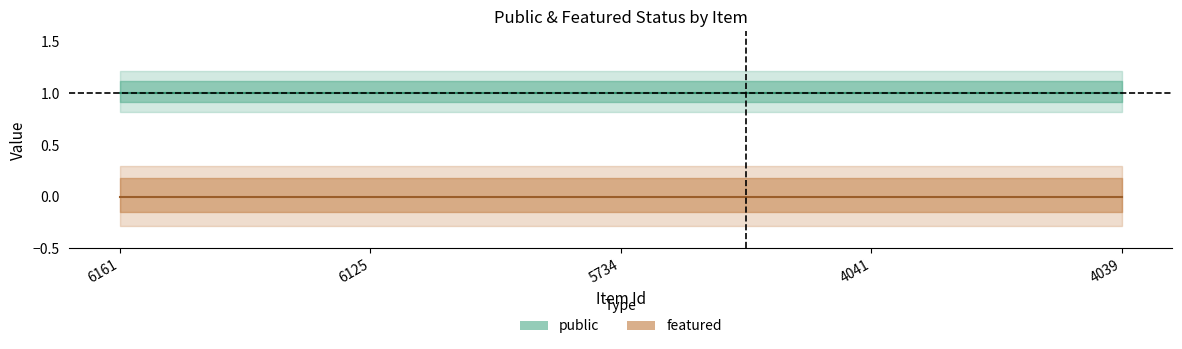

At which label is featured closest to 0?

6161